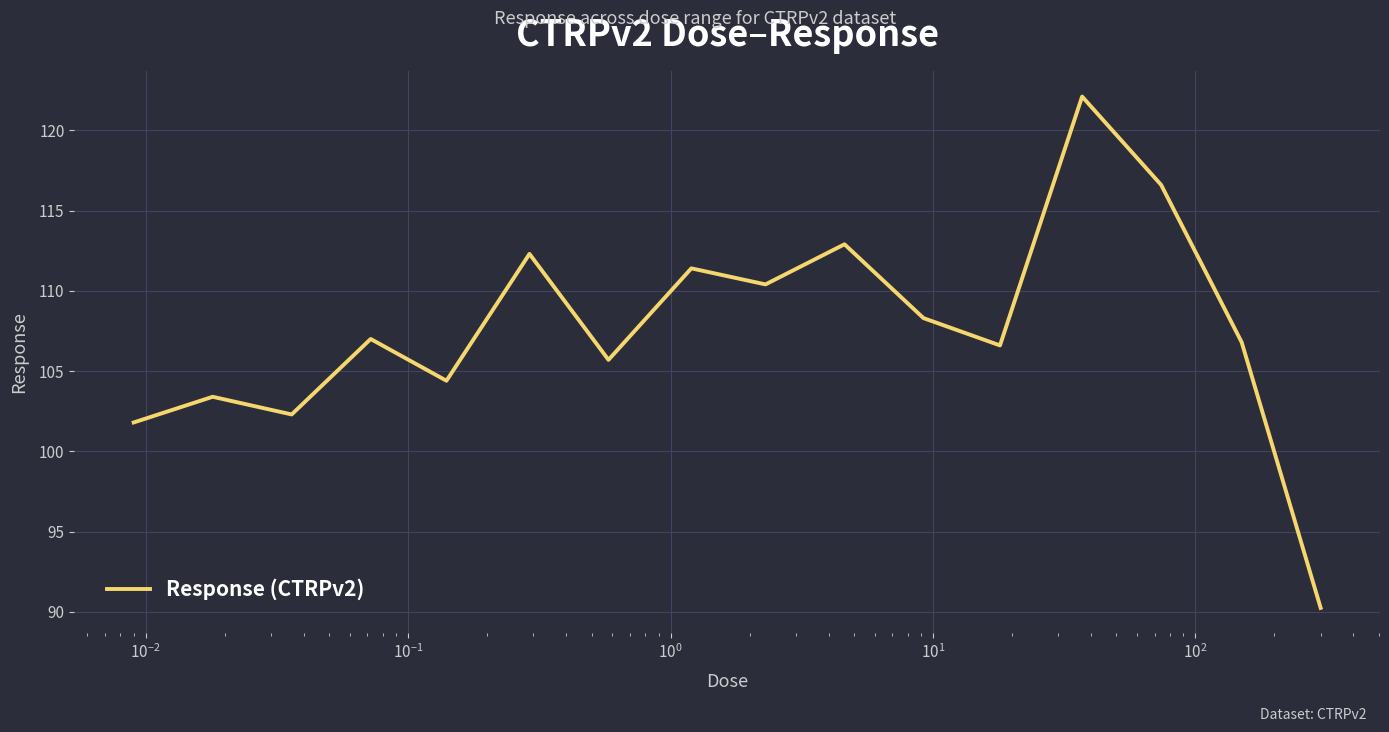

What is the greatest value displayed?

122.1